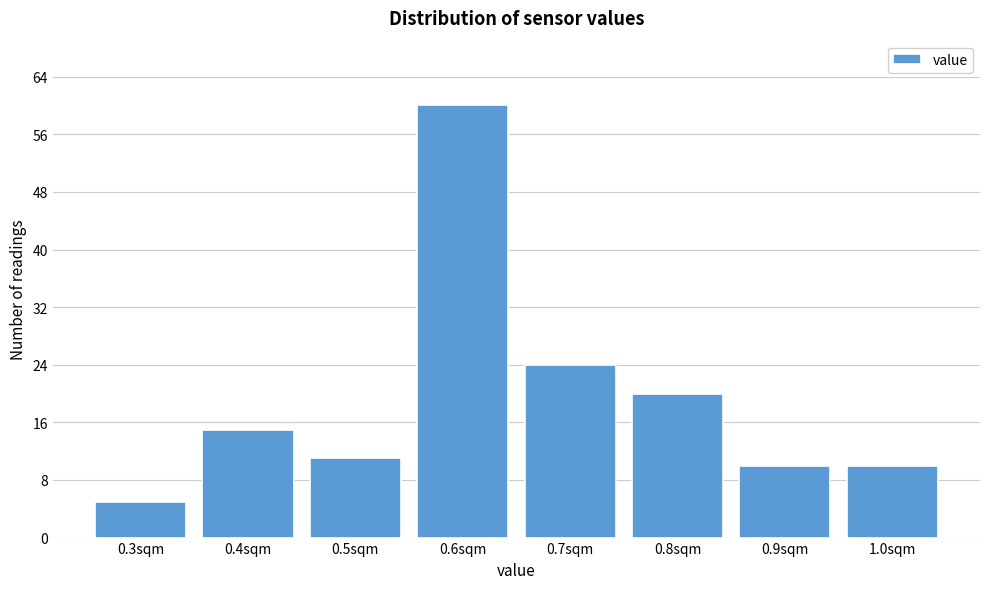

Reading left to right, list every bar in this chart as the range it spans on the x-axis followed by its height. The values are not printed on the chart, so give them approximately, as read against the axis.

0.25 to 0.35: 5
0.35 to 0.45: 15
0.45 to 0.55: 11
0.55 to 0.65: 60
0.65 to 0.75: 24
0.75 to 0.85: 20
0.85 to 0.95: 10
0.95 to 1.05: 10